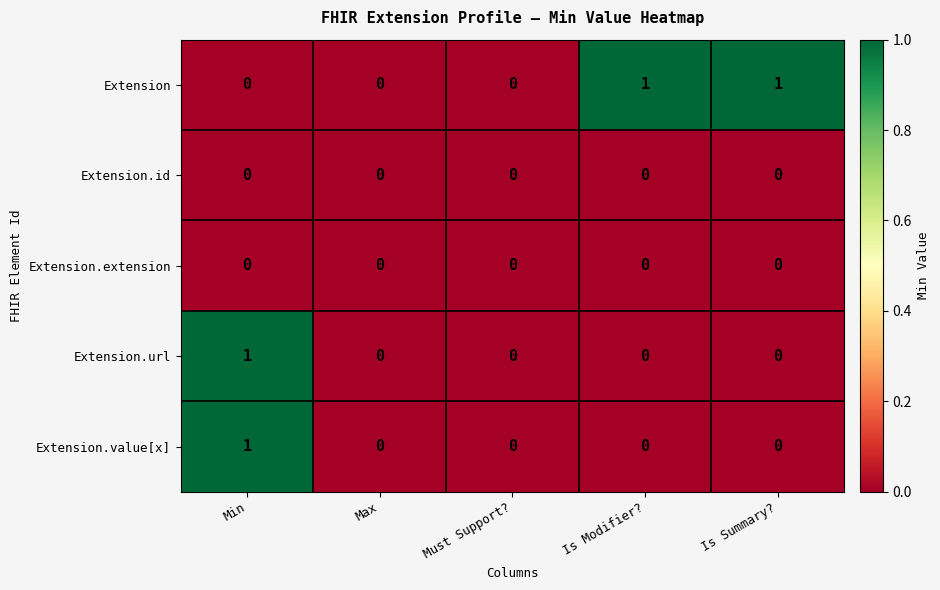

How many Extension.url values are between 0 and 1?

5